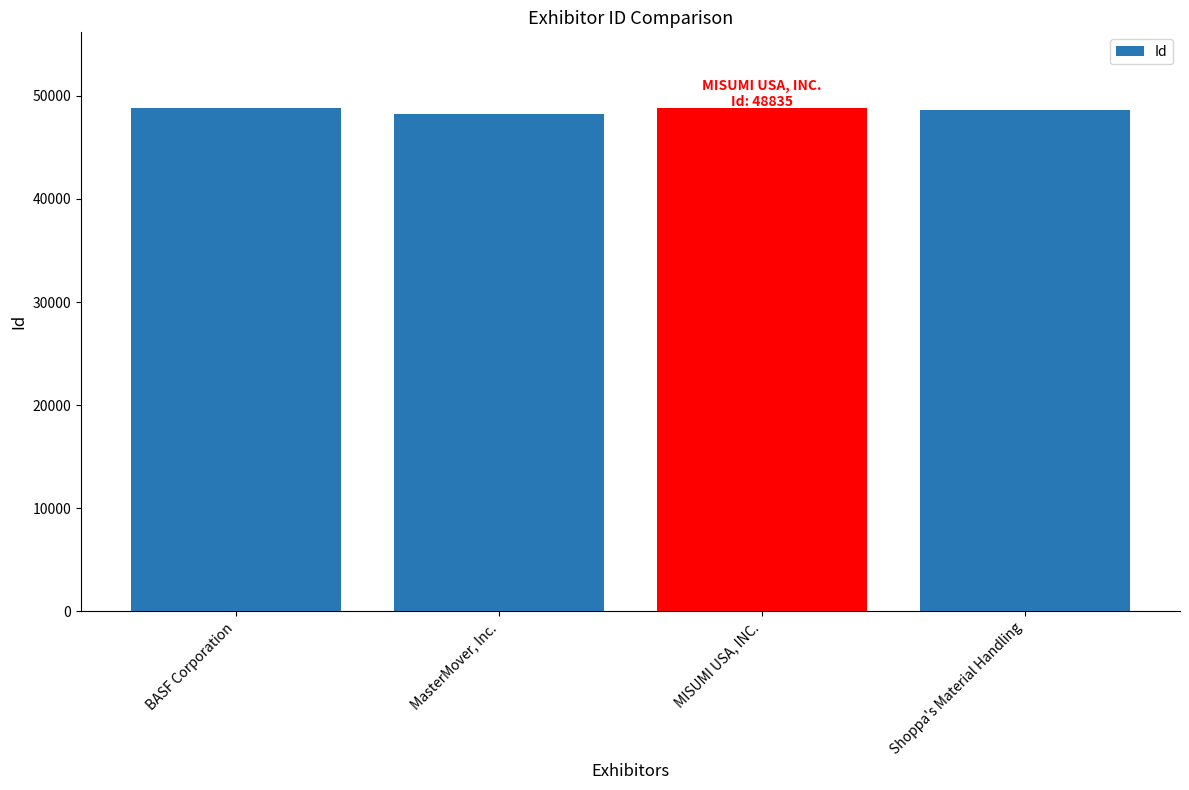

What is the difference between the maximum and minimum values?

556